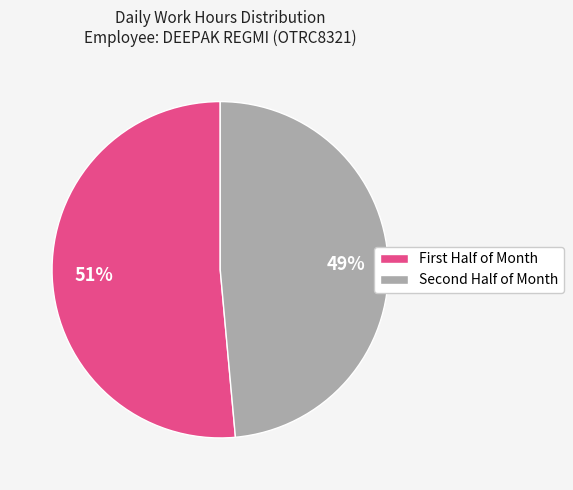

Which category has the biggest portion of the pie?

First Half of Month